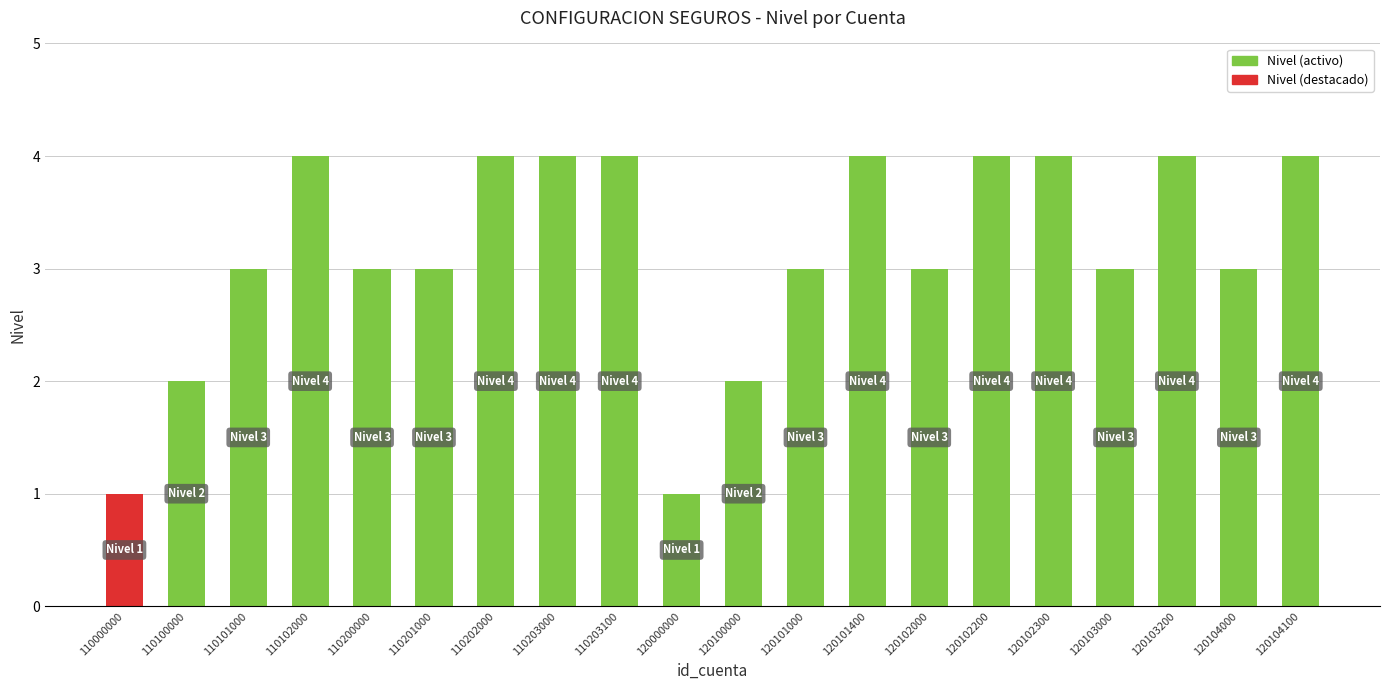

What is the maximum value shown in the chart?

4